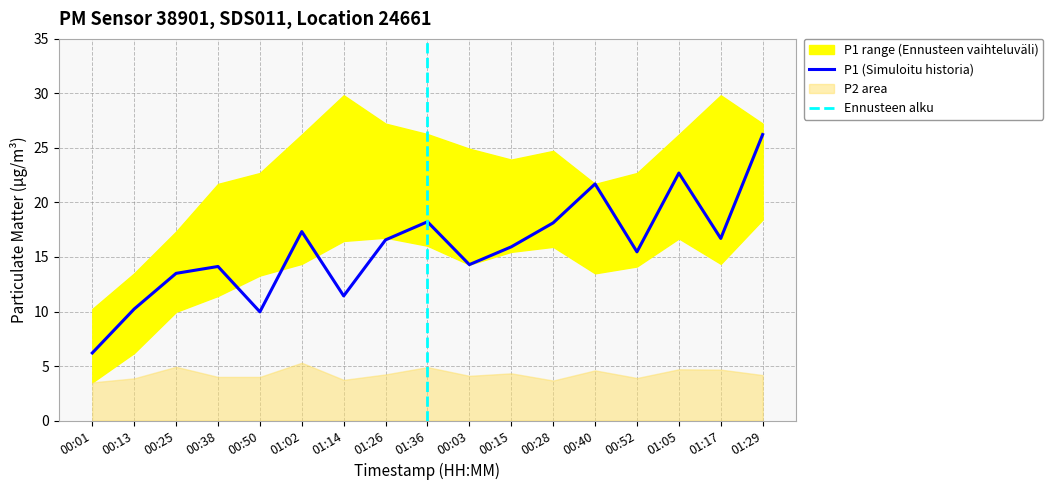

What is the sum of the P1_upper values at 01:29 and 00:50?

49.9